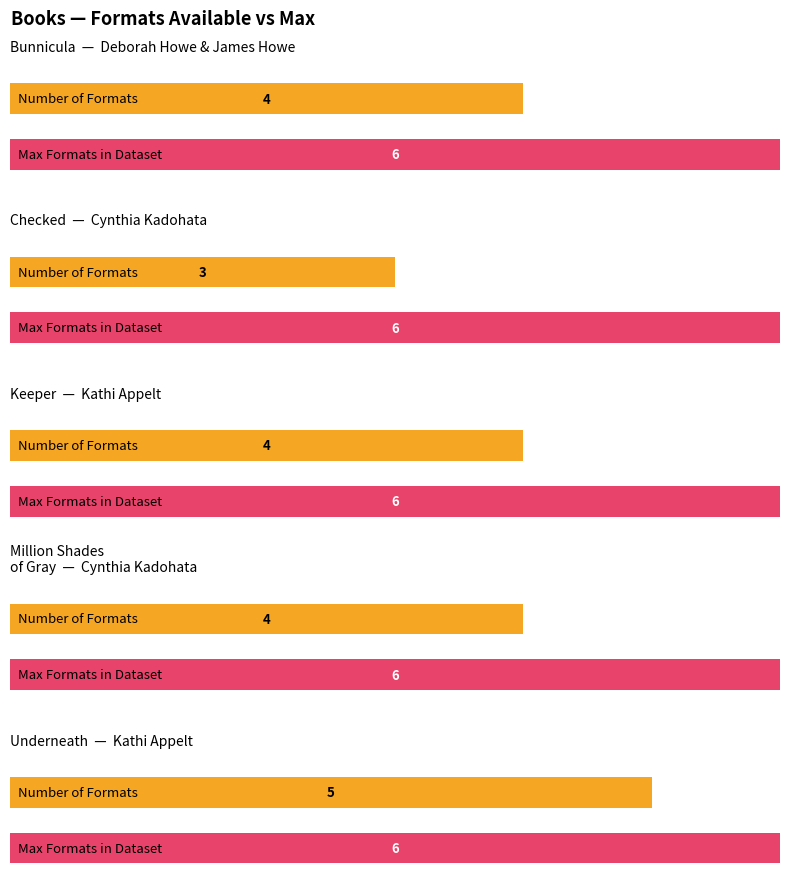

Count the values in the range 4 to 5.

4